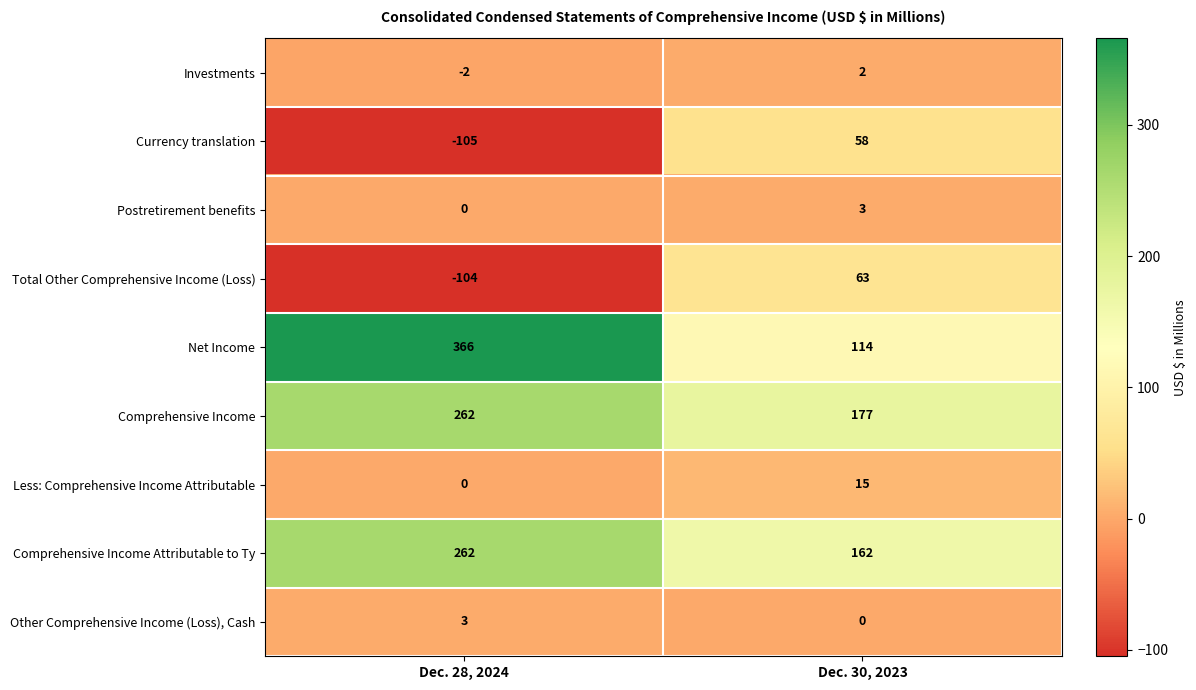

Is it true that Investments equals -3 at Dec. 28, 2024?

False